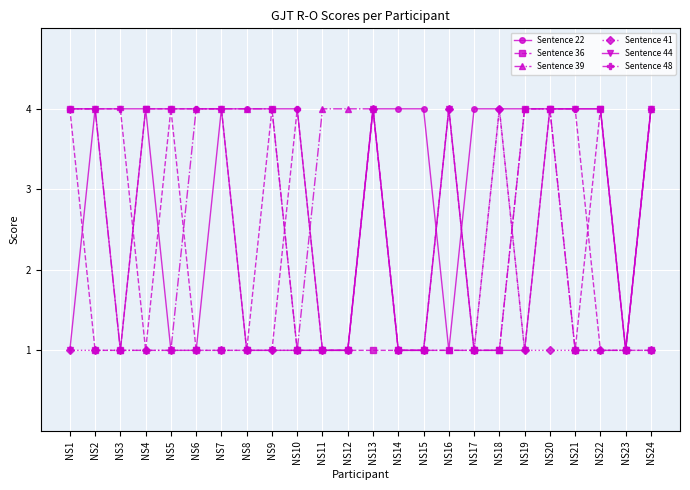

Where is the first local minimum for Sentence 22?

NS3